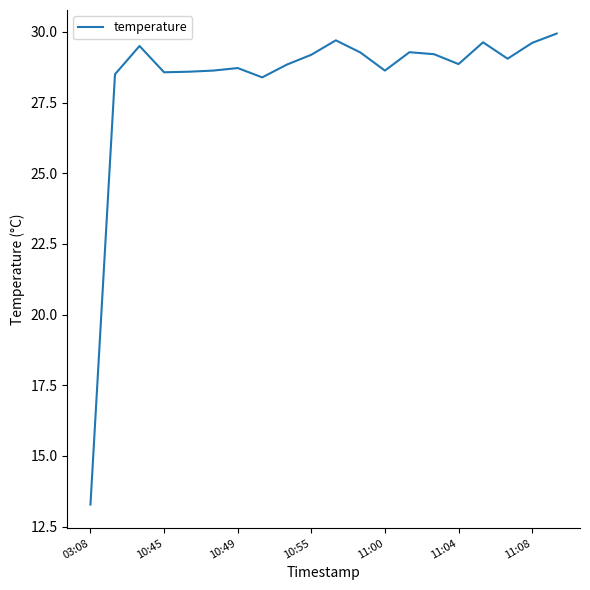

What is the smallest value displayed?

13.3